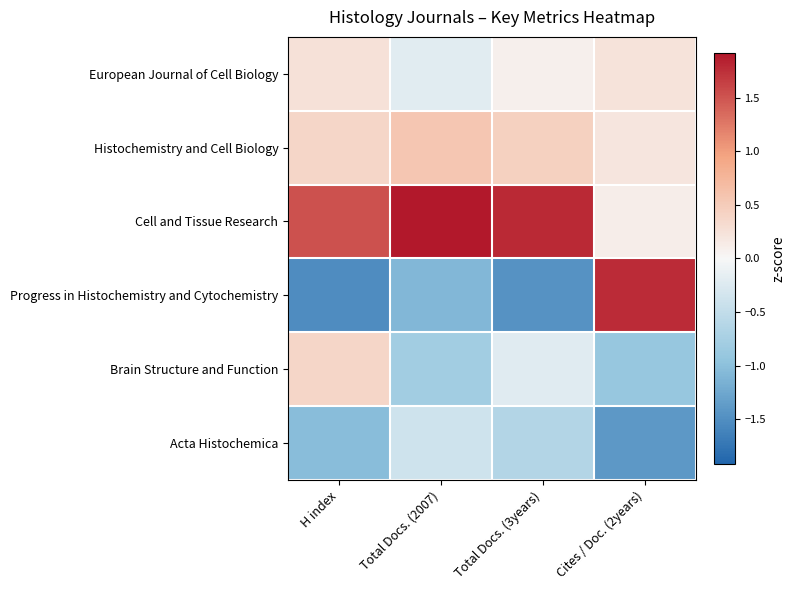

What is the spread (max minus min) of values at Total Docs. (2007)?

3.0